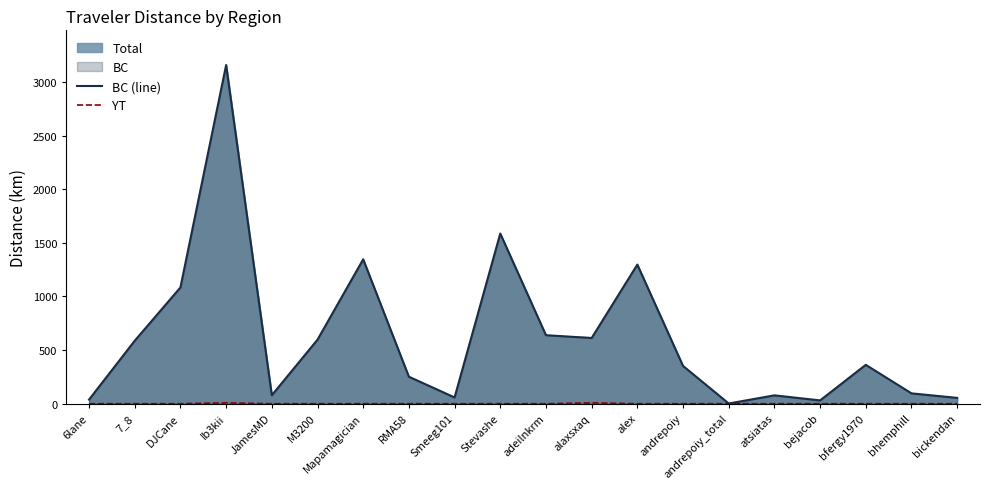

Where is YT nearest to the value 3?

6lane